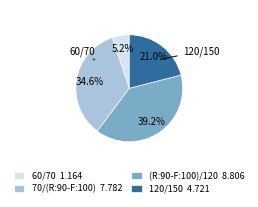

How many segments does this pie chart have?

4